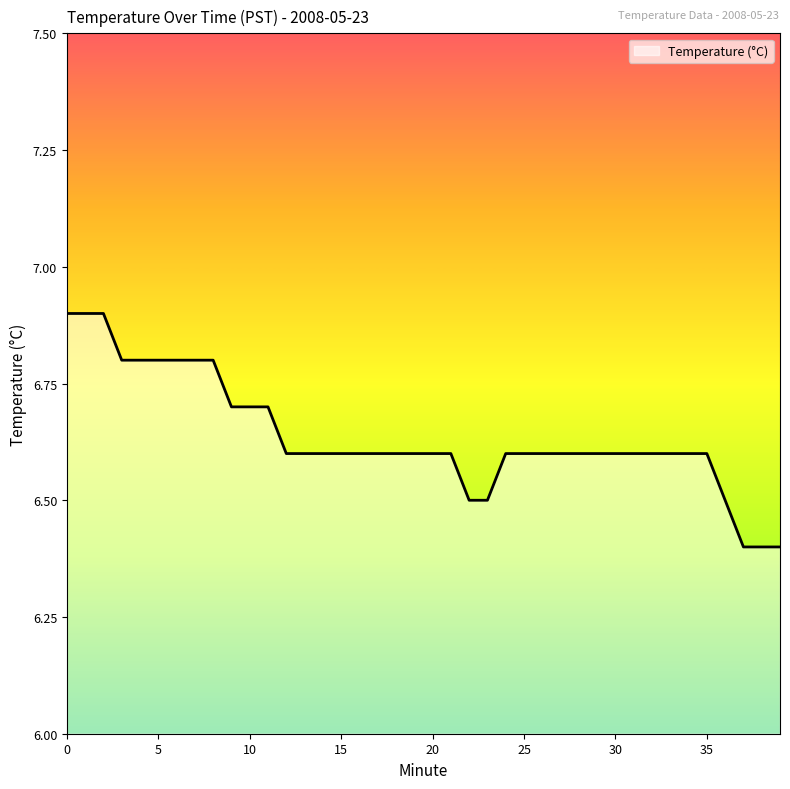

What is the maximum value shown in the chart?

6.9